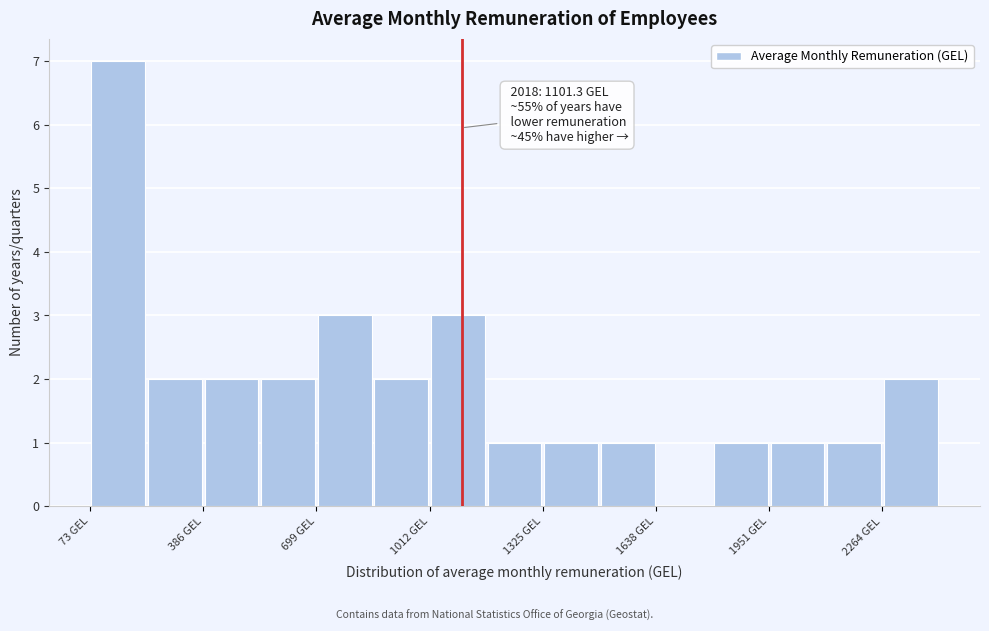

Read against the x-axis, roughly where is the centre of the tallest bar?

150